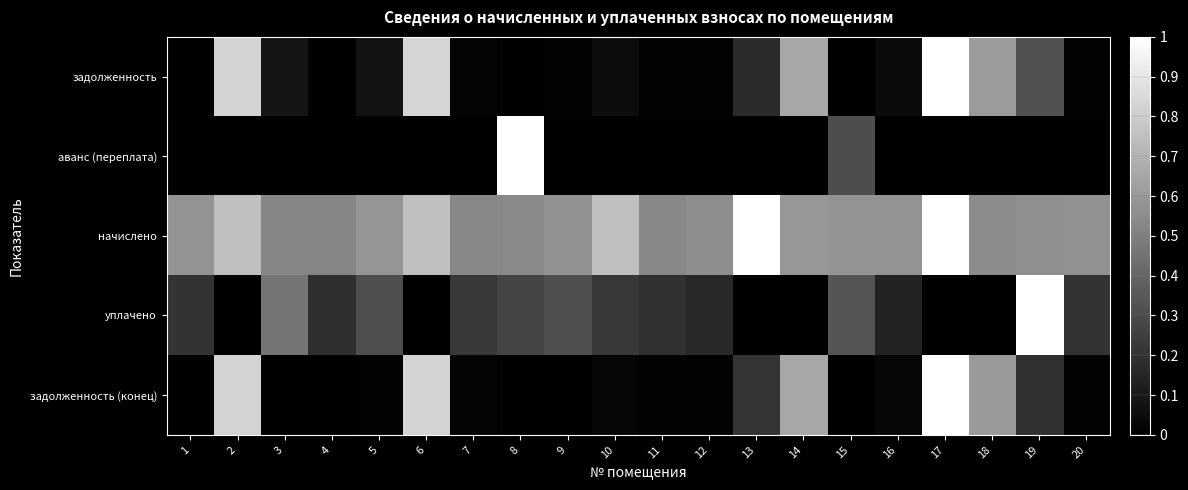

How many data points does each series have?

20